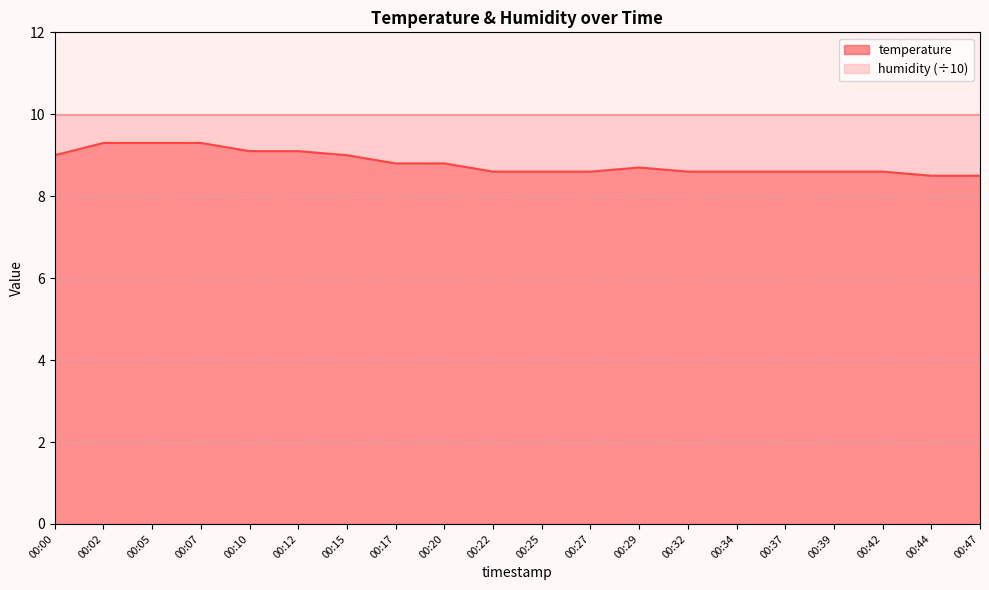

The chart shows a value of 8.6 at 00:27. True or false?

True